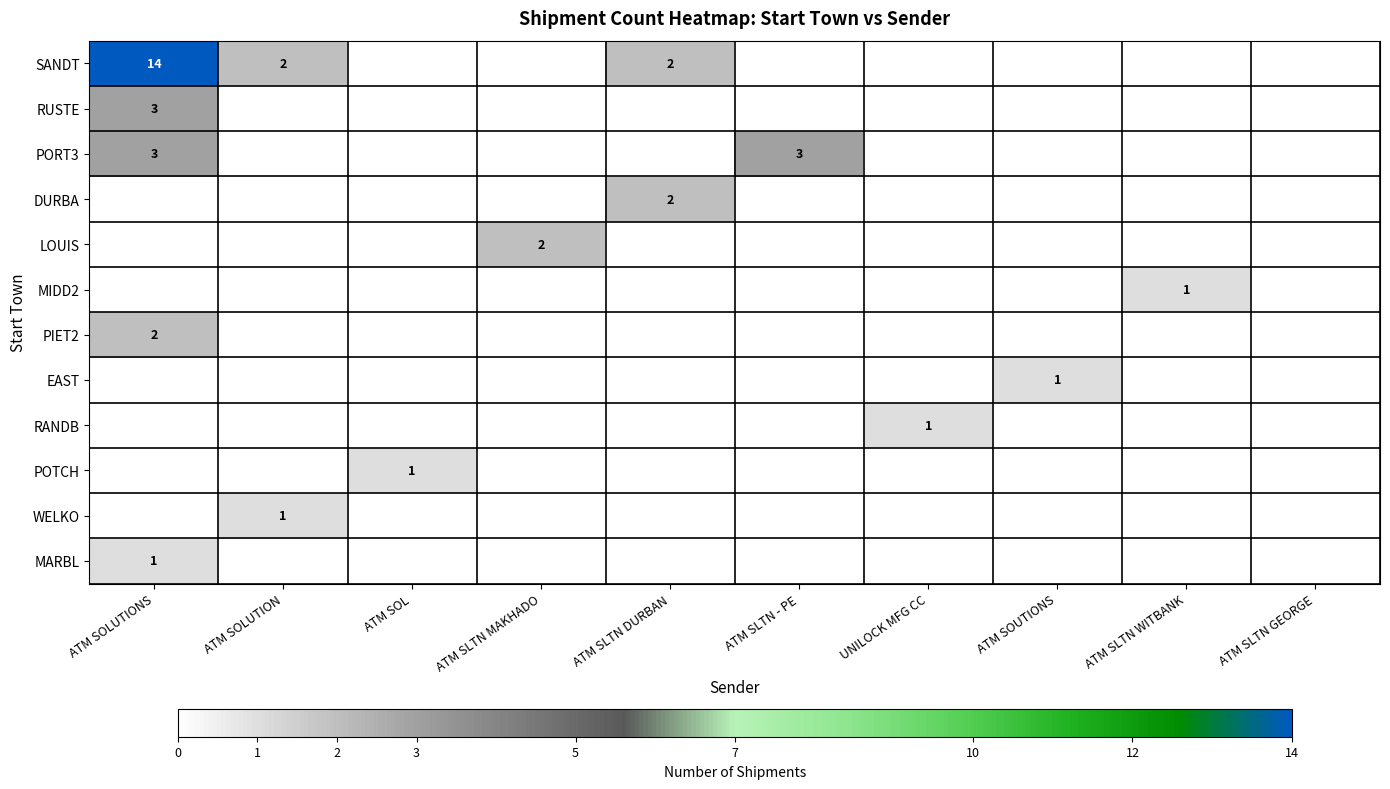

At which category does the chart reach its minimum across all series?

ATM SOL